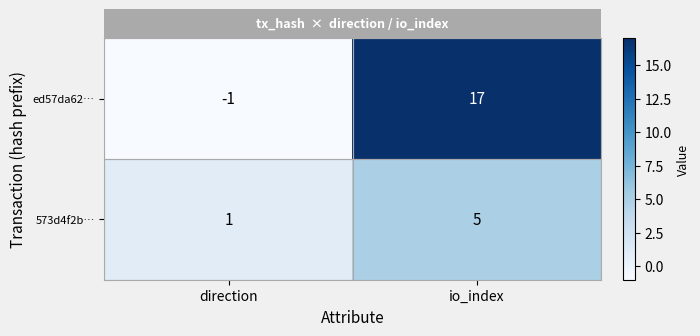

What is the average value of the 573d4f2b… series?

3